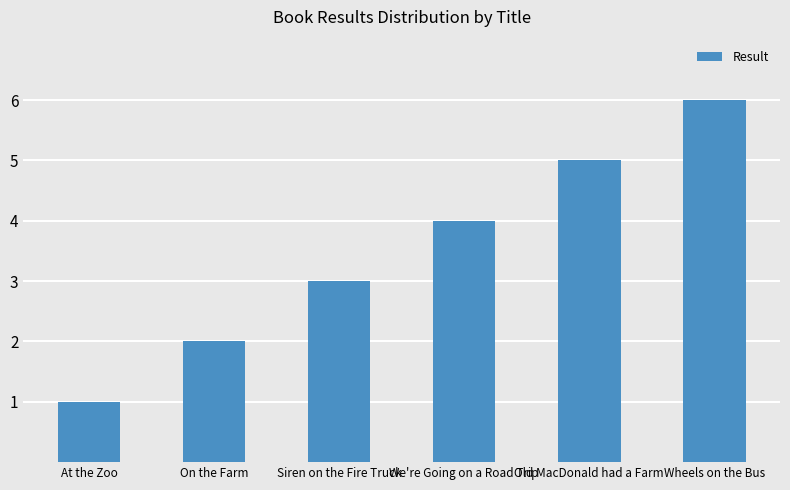

What is the smallest value displayed?

1